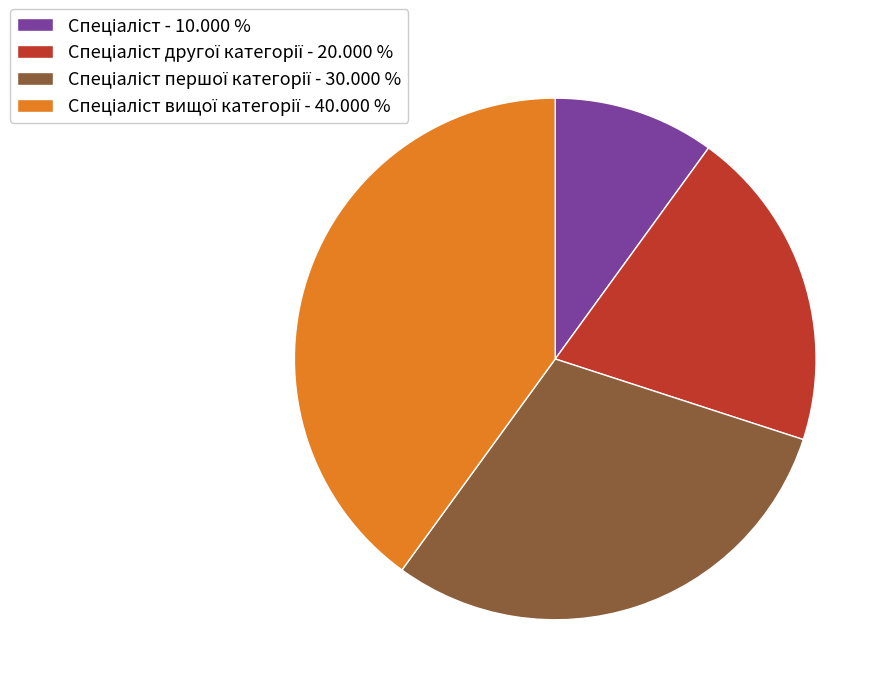

Does any single category account for the majority?

No